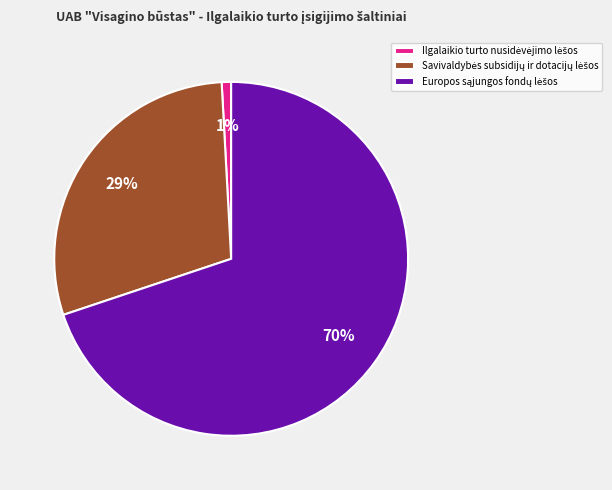

To the nearest percent, what is the difference between the largest and smallest slice percentages?

69%